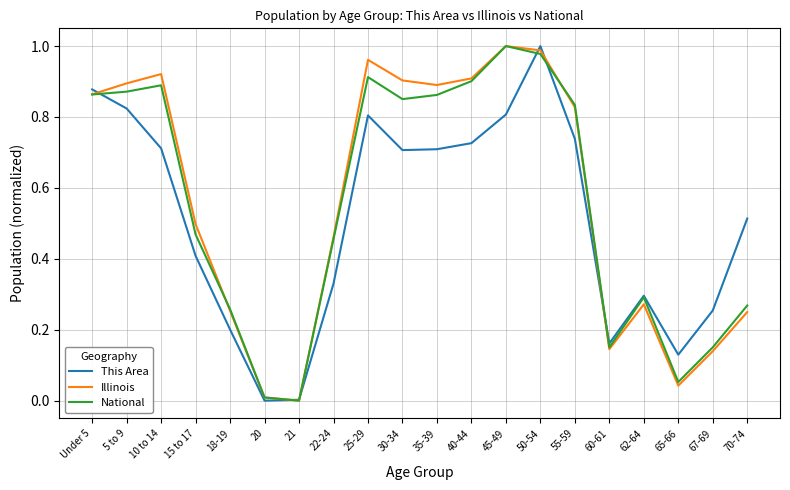

What is the sum of the National values at 45-49 and 70-74?

1.3